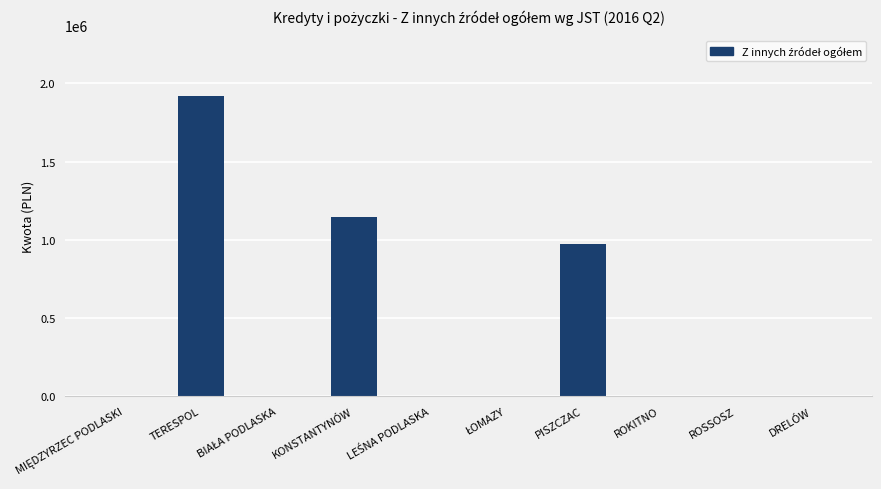

The chart shows a value of 1594126 at KONSTANTYNÓW. True or false?

False